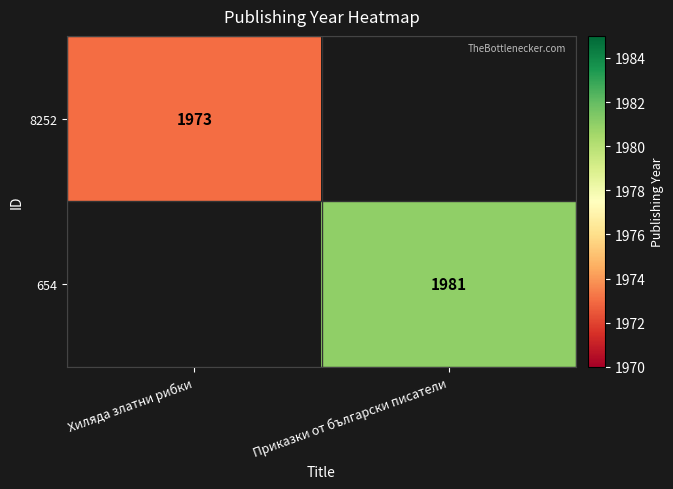

The 654 series shows 1981 at Приказки от български писатели. True or false?

True